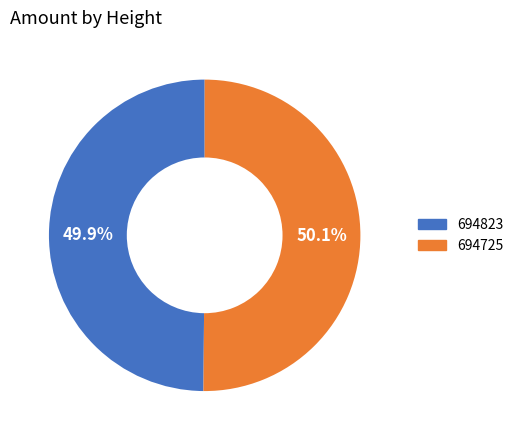

To the nearest percent, what percentage of the pie is 694823?

50%